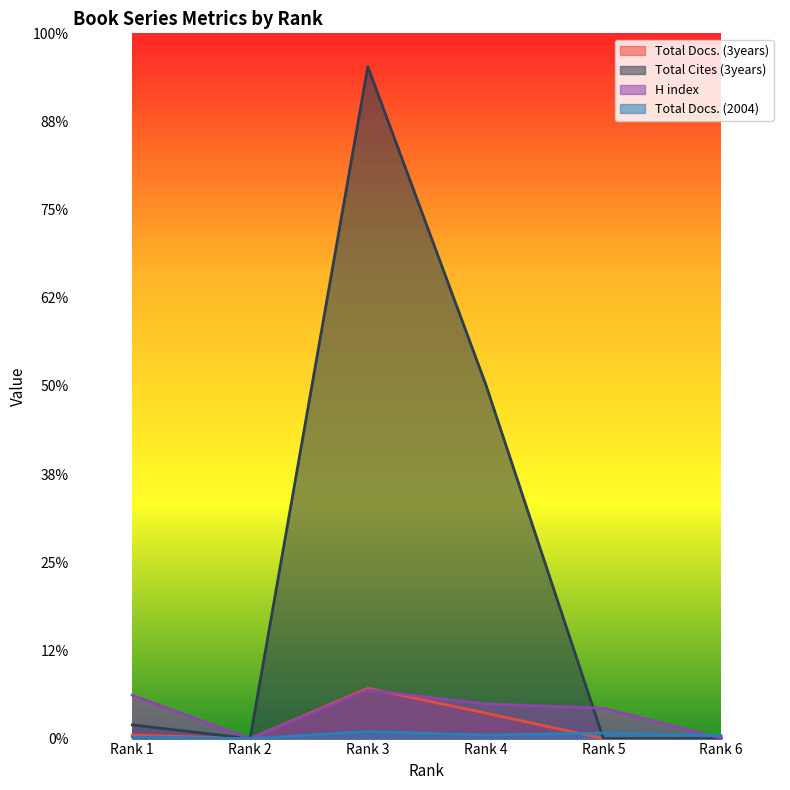

How many intersections are there between Total Docs. (3years) and H index?

1